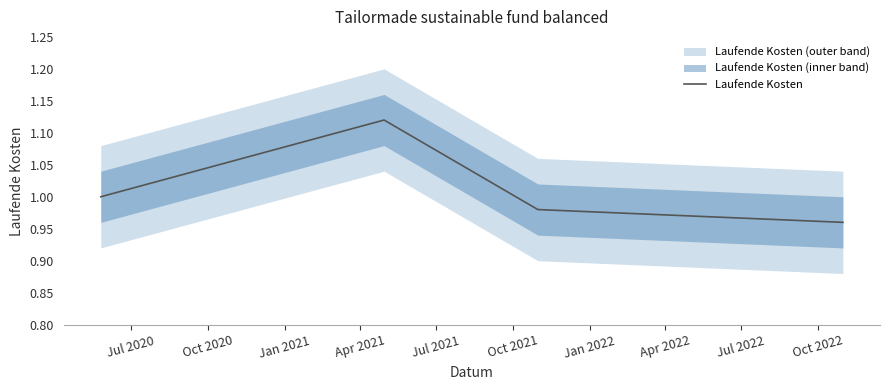

True or false: Laufende Kosten has more than 0 interior local peaks.

True